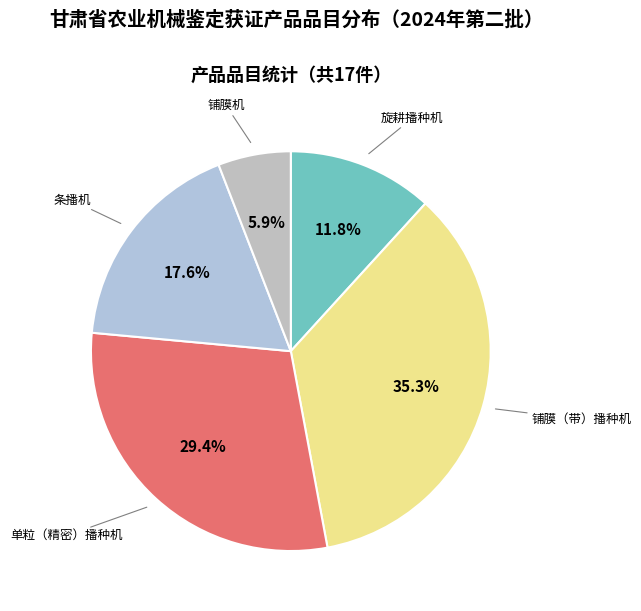

To the nearest percent, what is the difference between the largest and smallest slice percentages?

29%